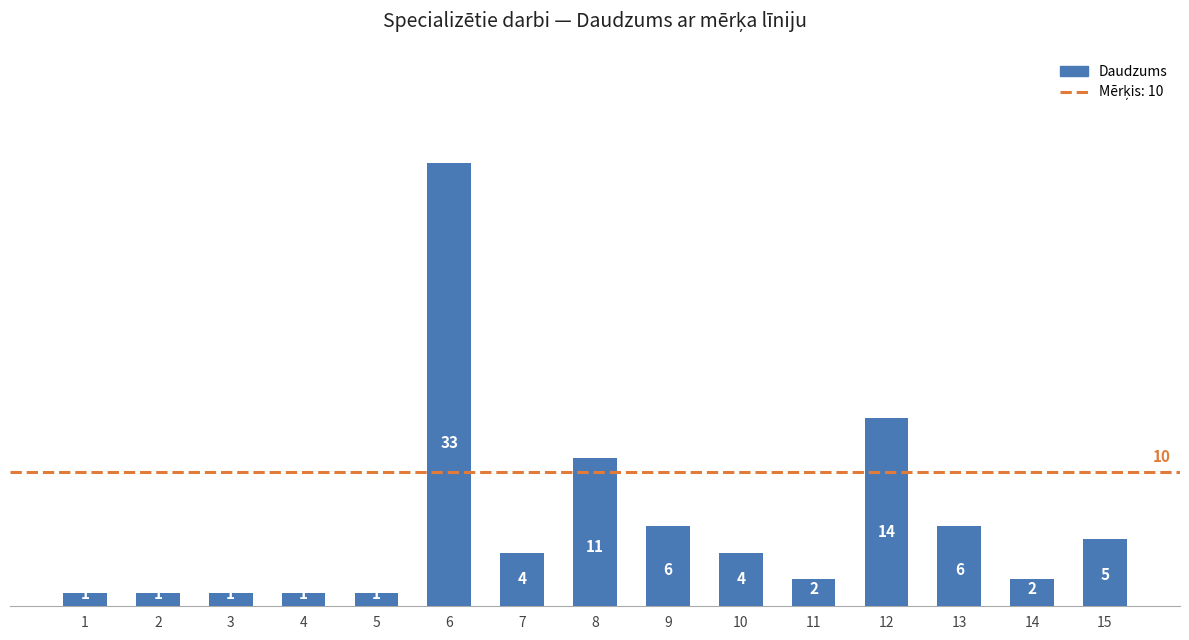

What is the greatest value displayed?

33